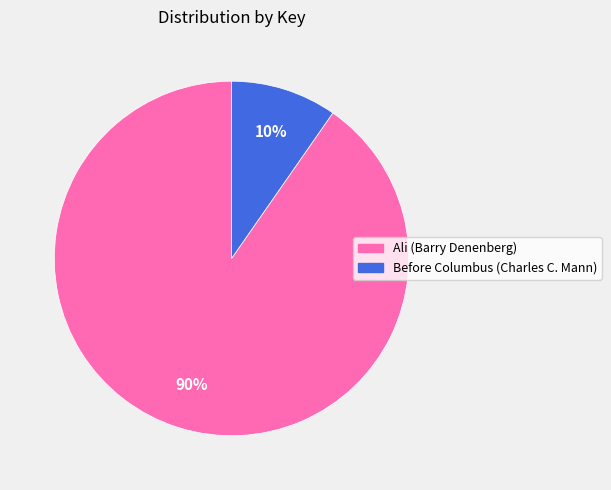

Rank the categories by value from highest to lowest.

Ali (Barry Denenberg), Before Columbus (Charles C. Mann)